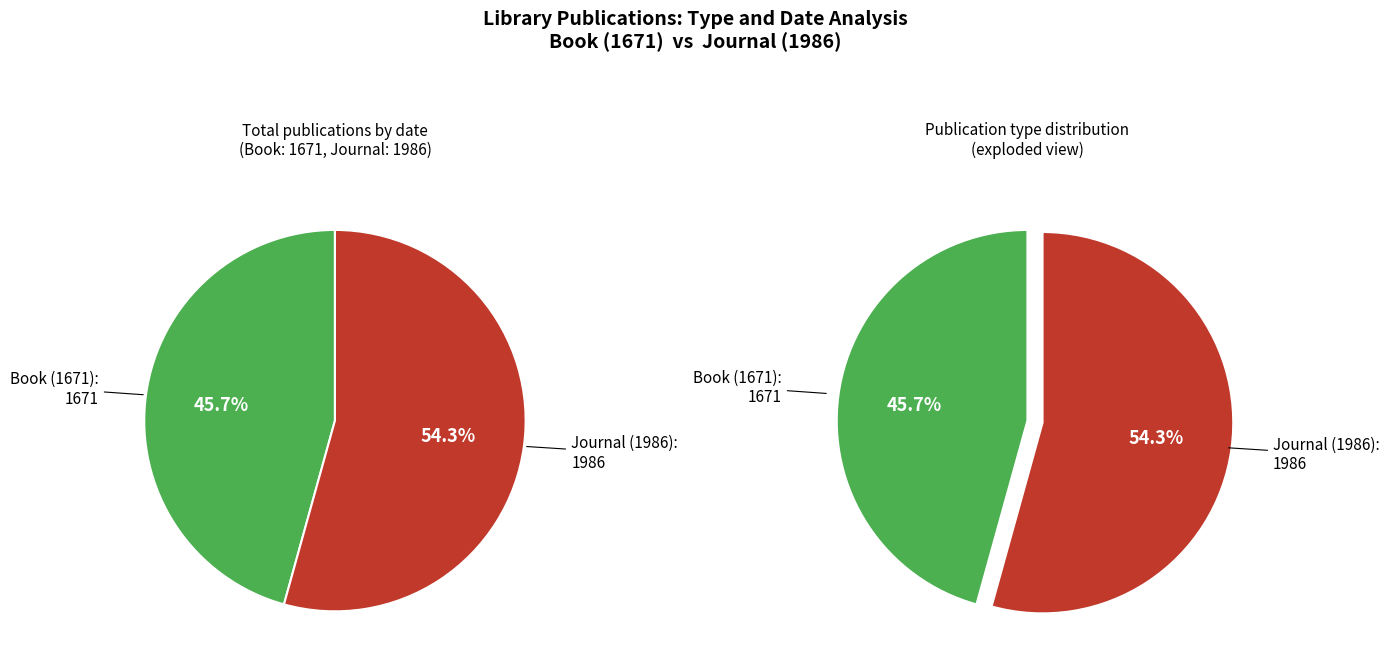

How many segments does this pie chart have?

2